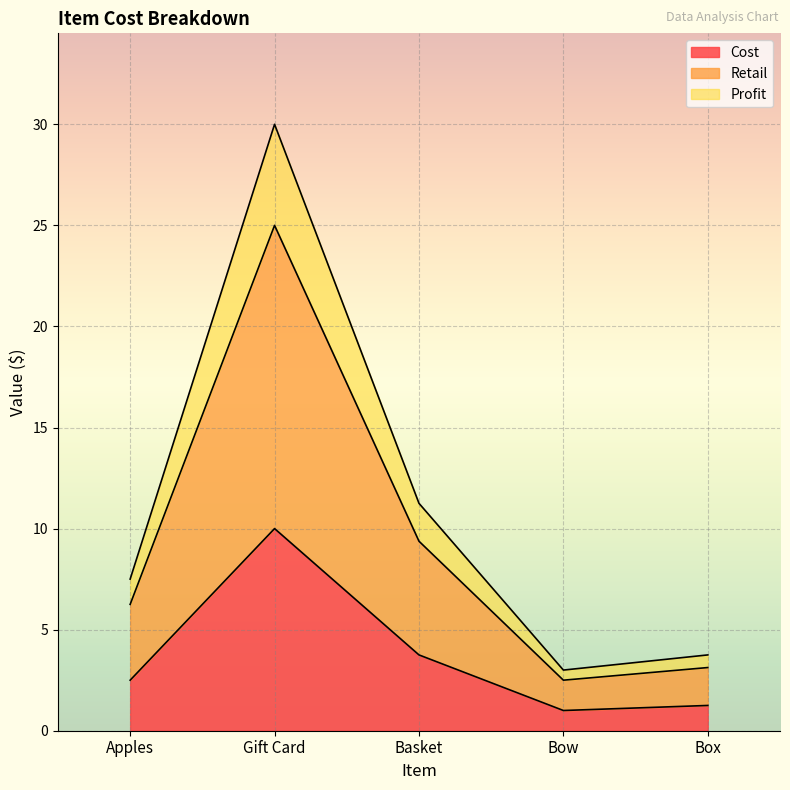

True or false: Cost has a value of 13.2 at Gift Card.

False